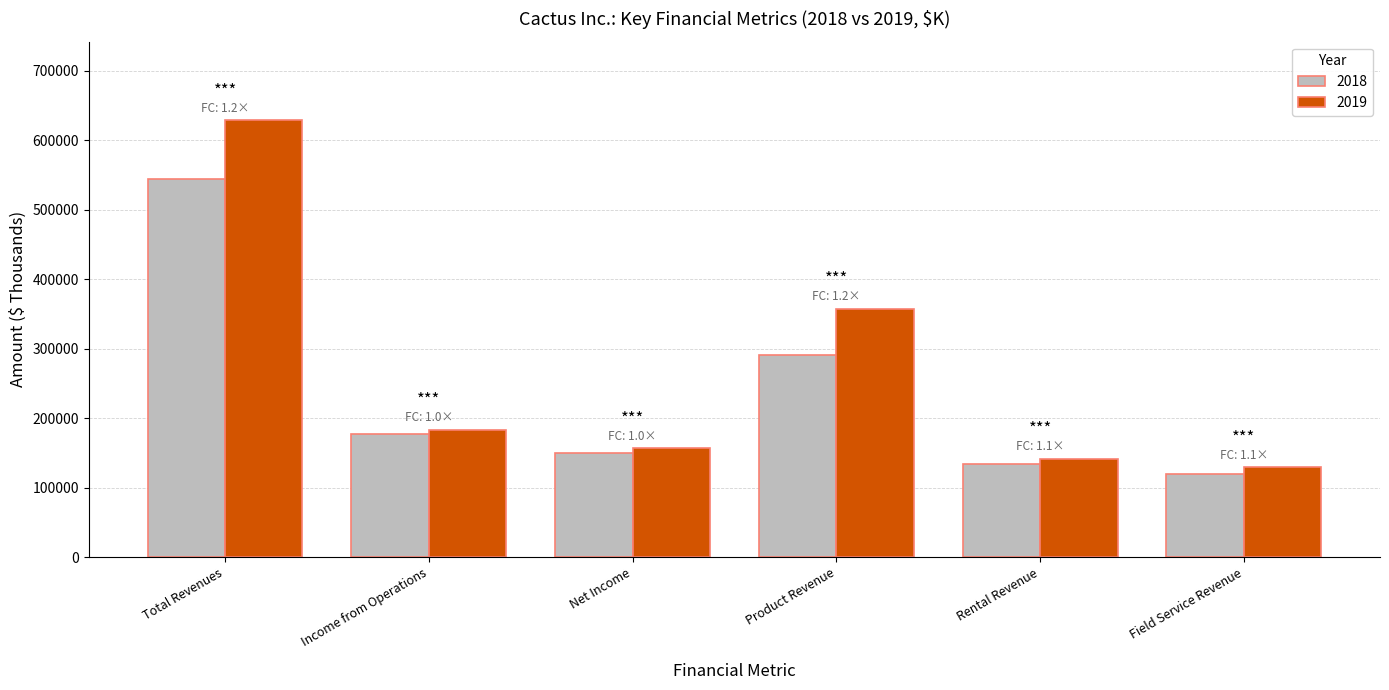

What are all the series names shown in the legend?

2018, 2019